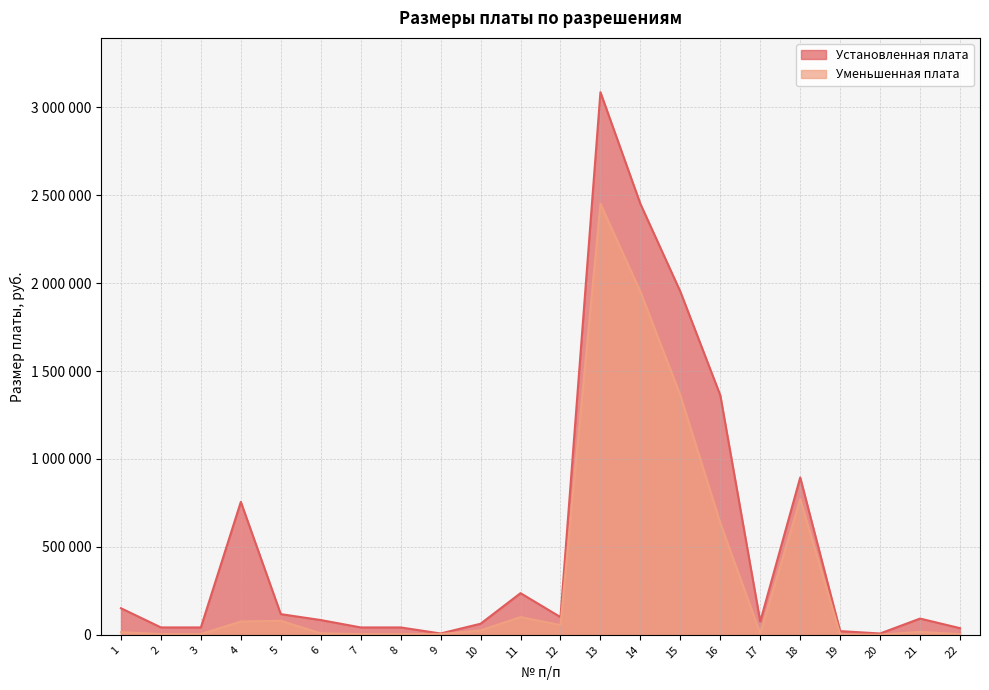

How many interior local valleys does the Уменьшенная плата series have?

4